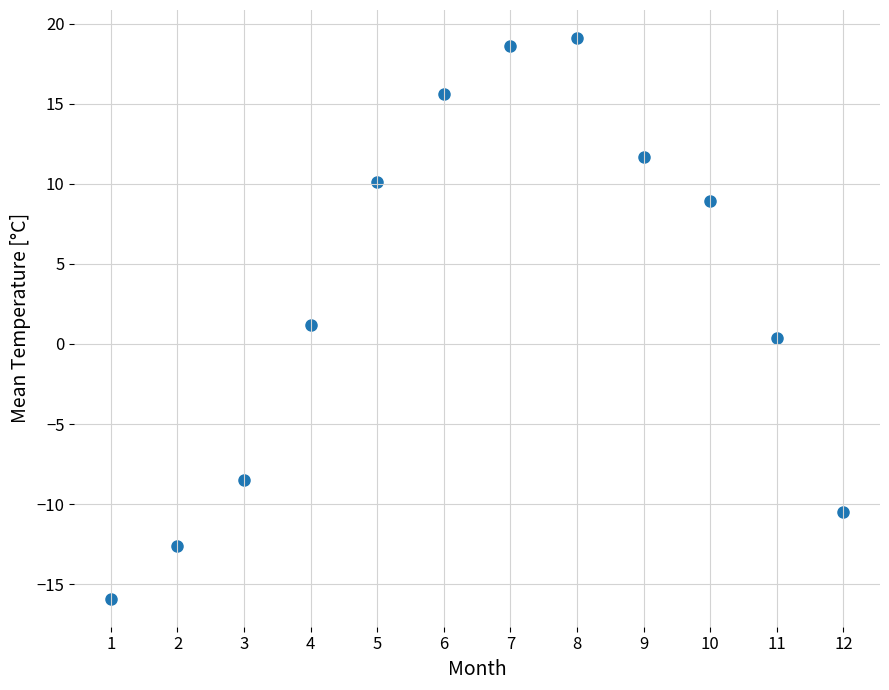

What is the range of X values (max minus min)?

11.0